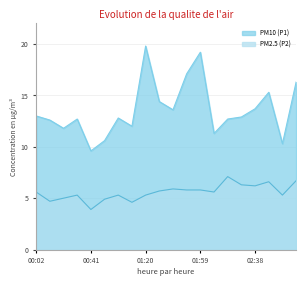

Where is PM10 (P1) nearest to the value 14?

02:38